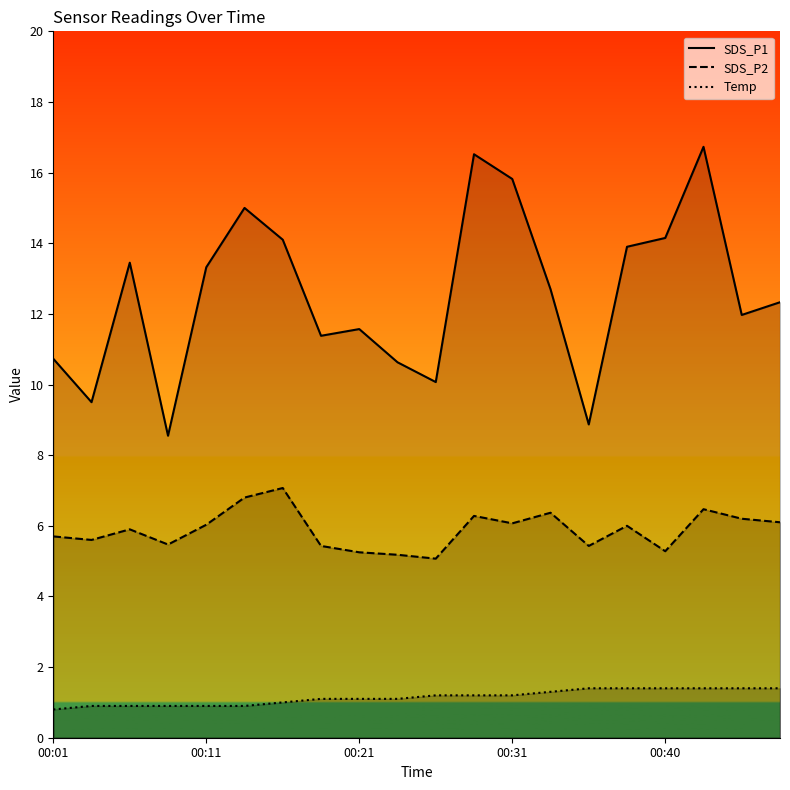

How many lines are shown in the chart?

3